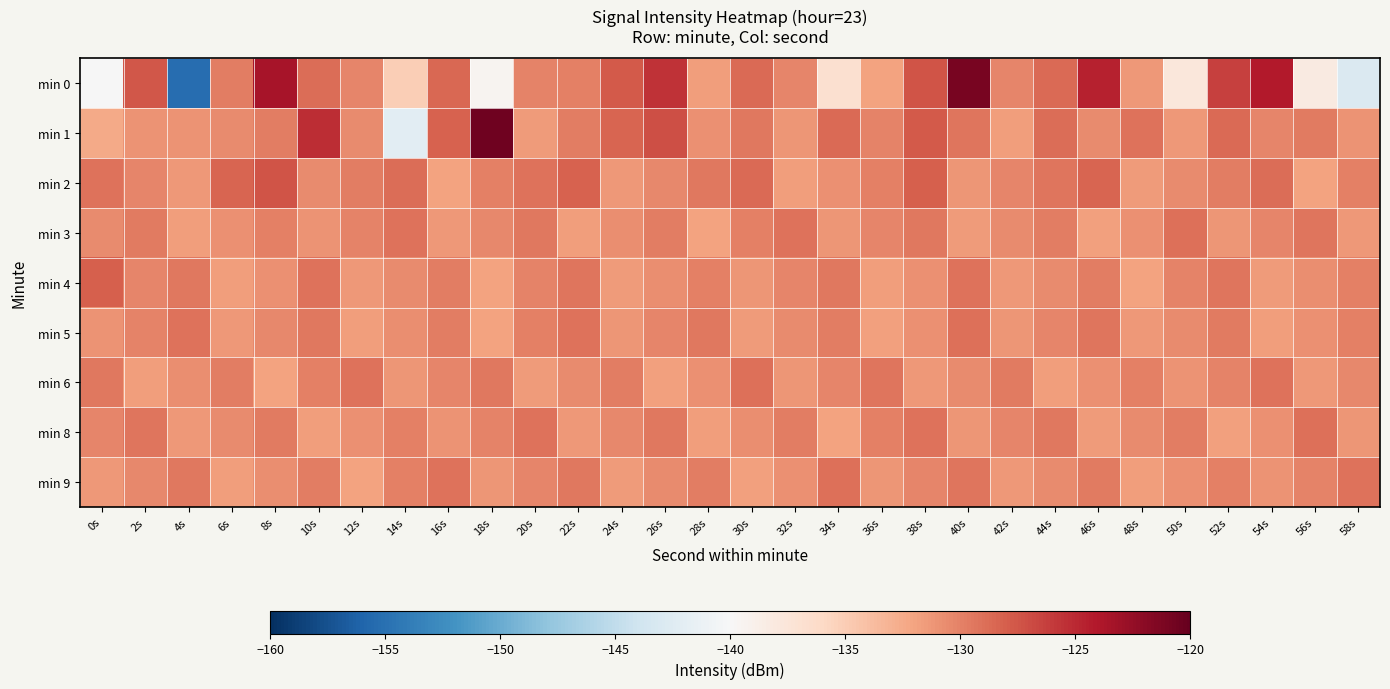

How many series are shown in this chart?

9